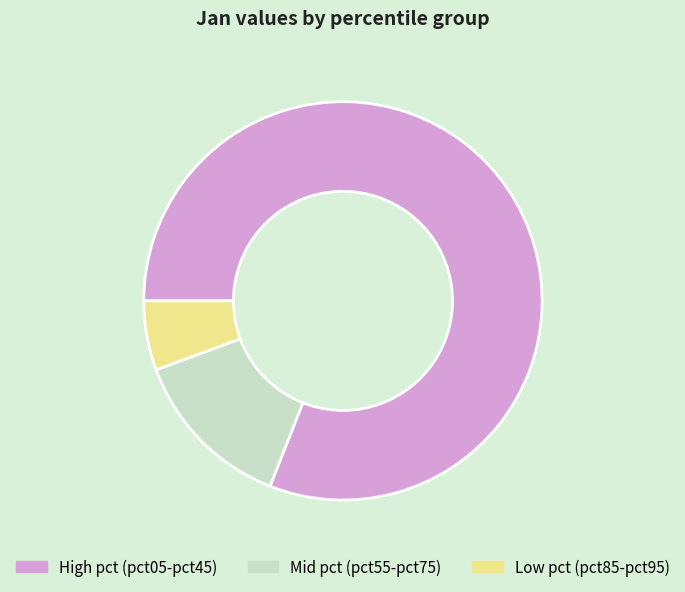

Count the number of slices in the pie.

3